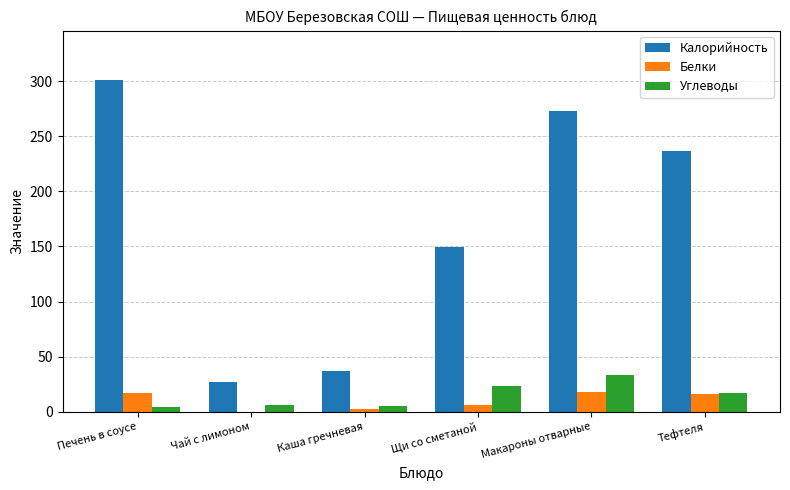

At which label is Калорийность closest to 163?

Щи со сметаной